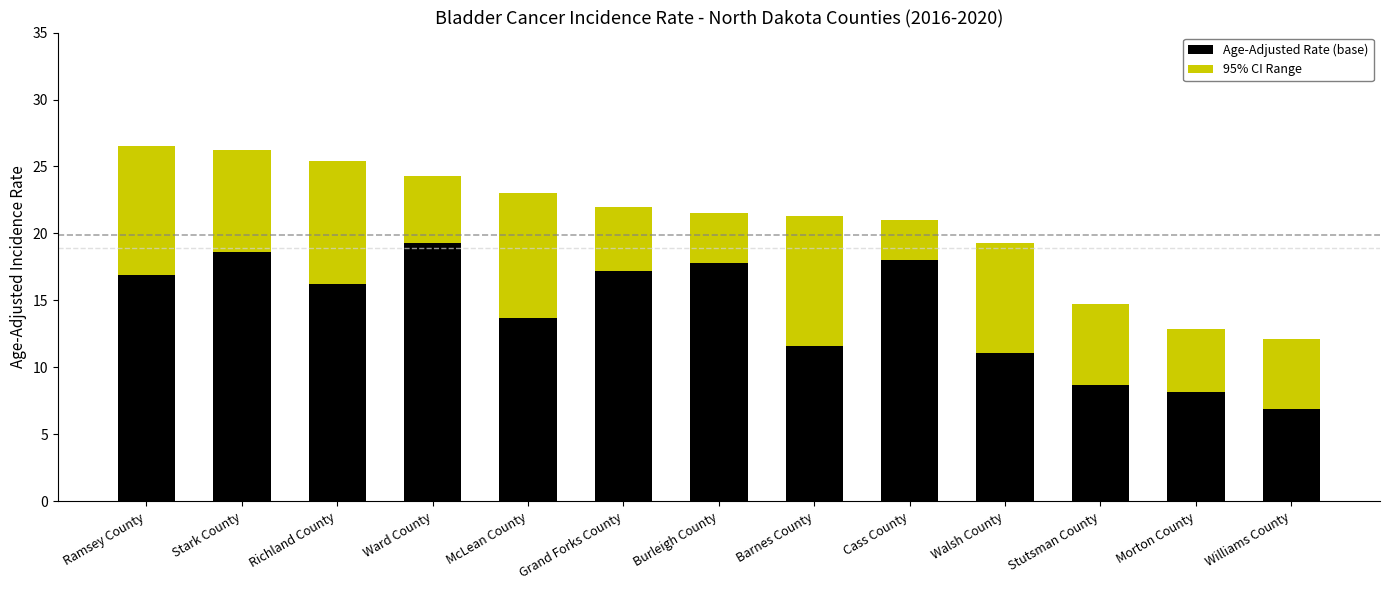

What is the difference between the second highest and minimum values in the Age-Adjusted Rate (base) series?

11.7